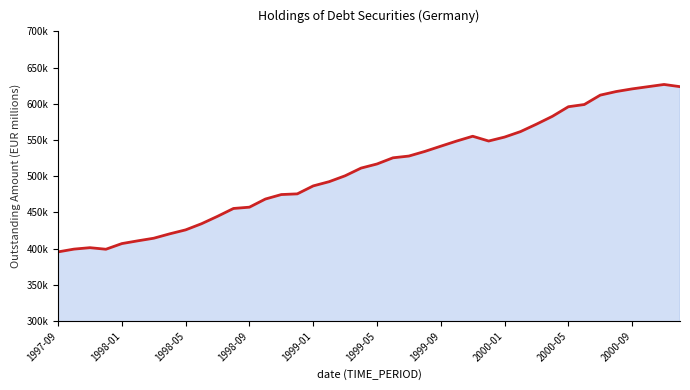

How many data points are above 516929?

19